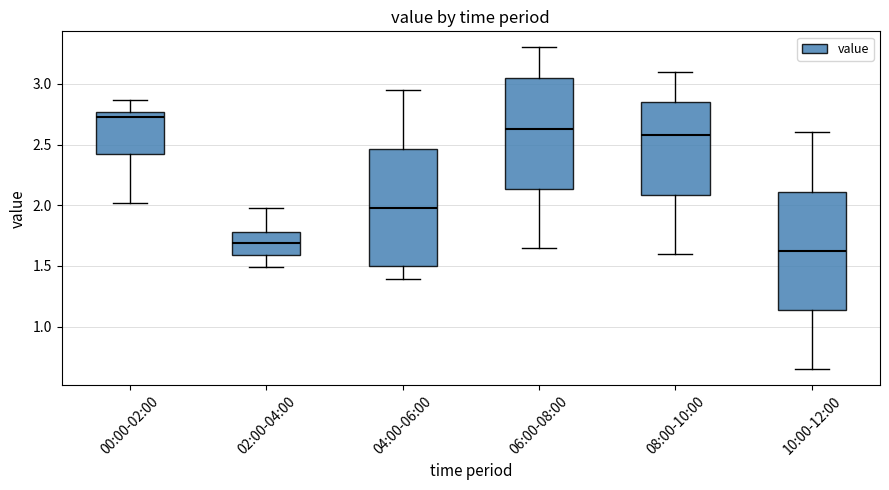

Where is the upper edge of the box for 10:00-12:00 on the y-axis? The values are not printed on the chart, so give them approximately, as read against the axis.

2.10